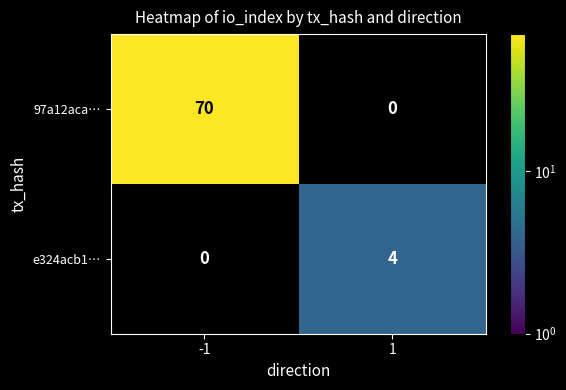

At how many categories does at least one series exceed 21?

1